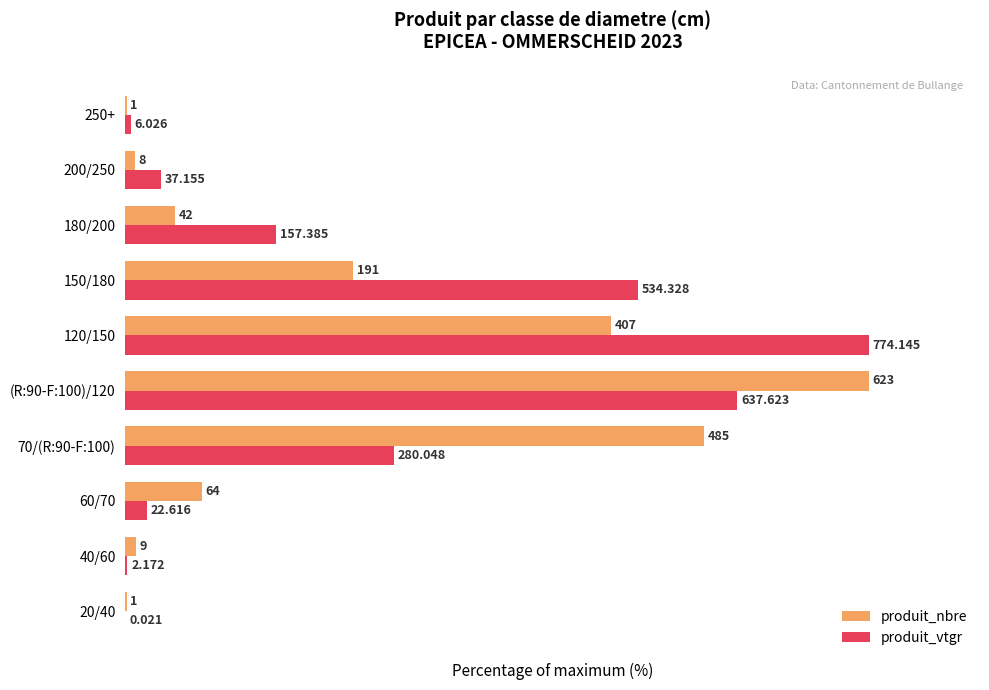

What are all the series names shown in the legend?

produit_nbre, produit_vtgr